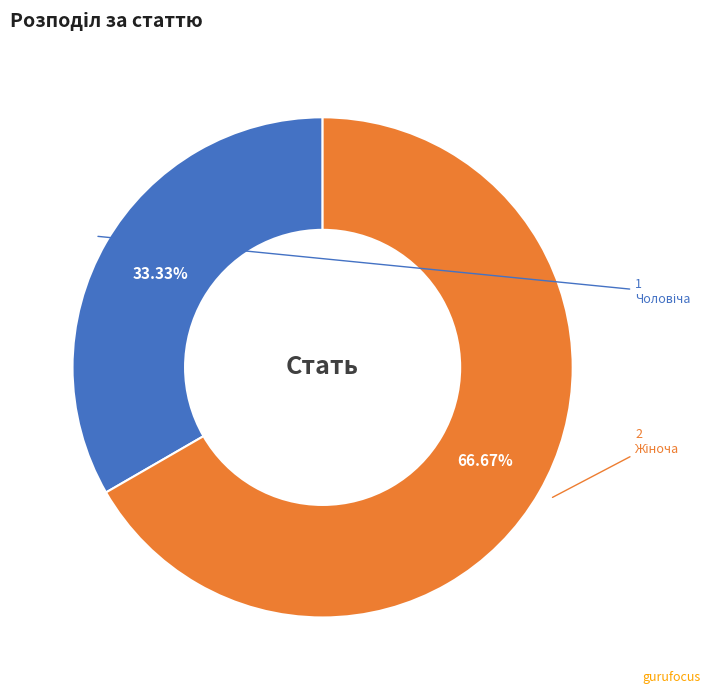

Is there any slice that represents more than half of the pie?

Yes